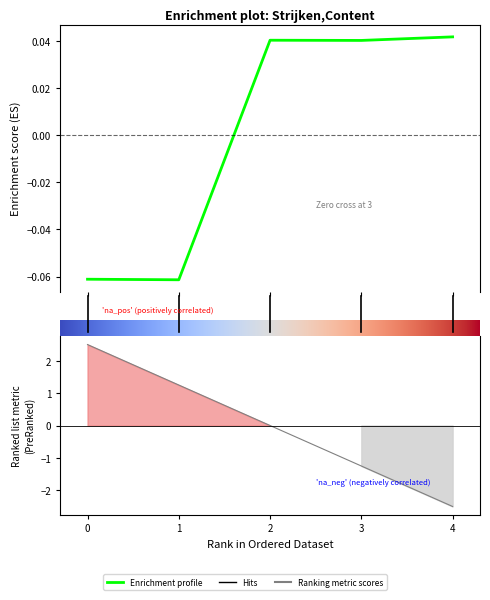

What is the difference between the maximum and minimum values?

0.1